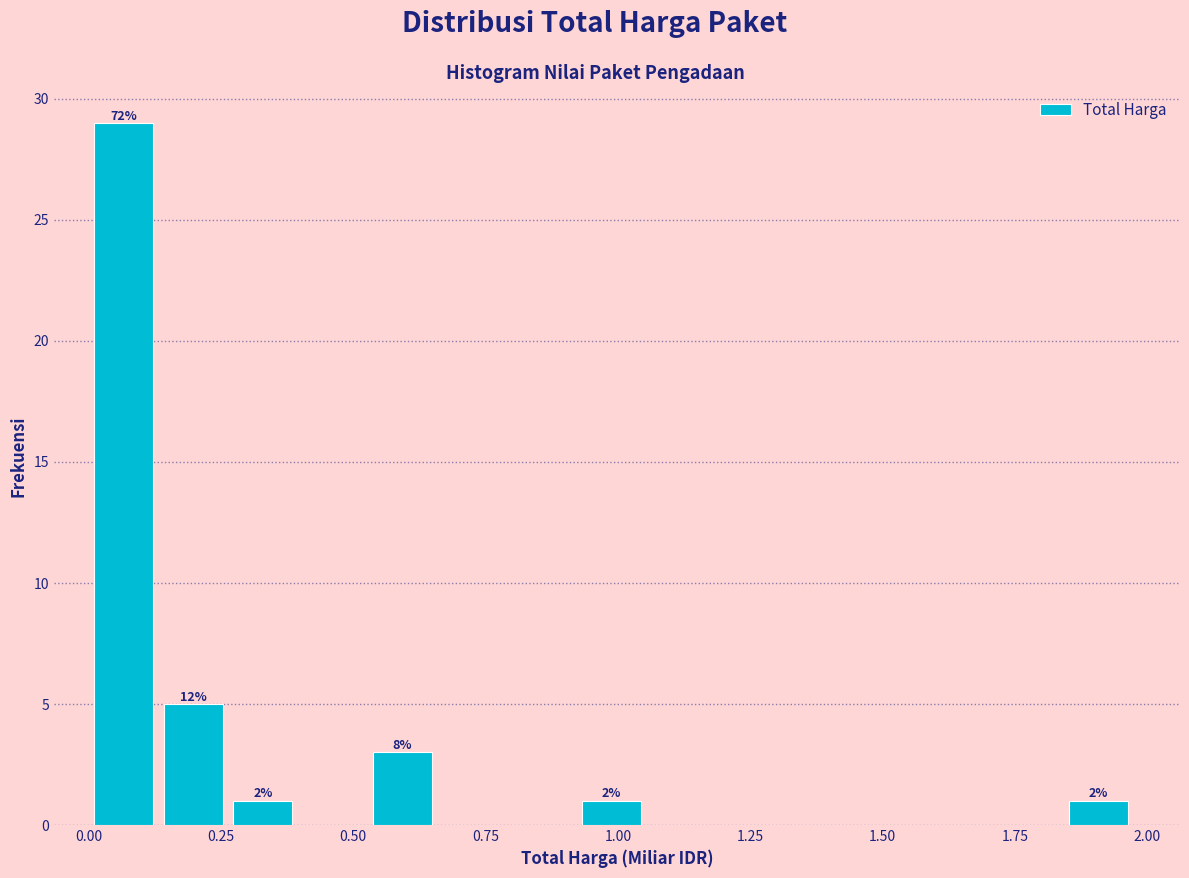

Around what value on the x-axis is the tallest bar? Give the approximate position of its centre, as read against the axis.

0.05